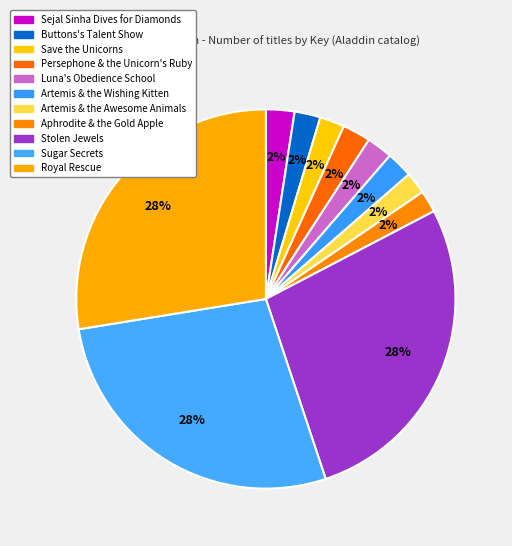

What is the change in value from Artemis & the Wishing Kitten to Sugar Secrets?

+1945701515